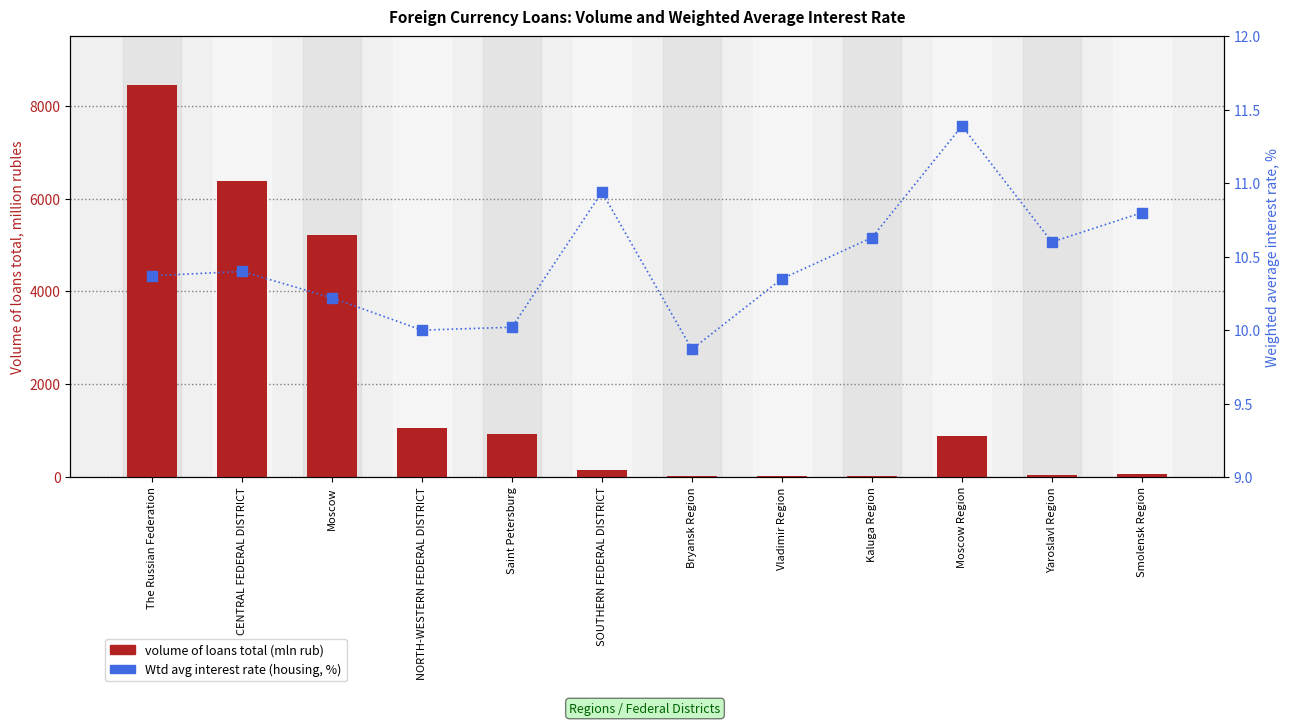

Which series has the largest Y range (max minus min)?

volume of loans total (mln rub)